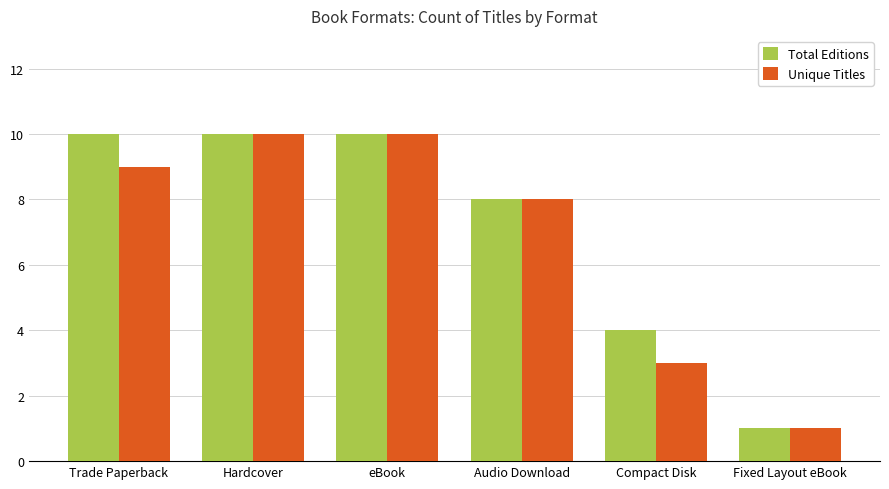

Is it true that Unique Titles equals 8 at Audio Download?

True